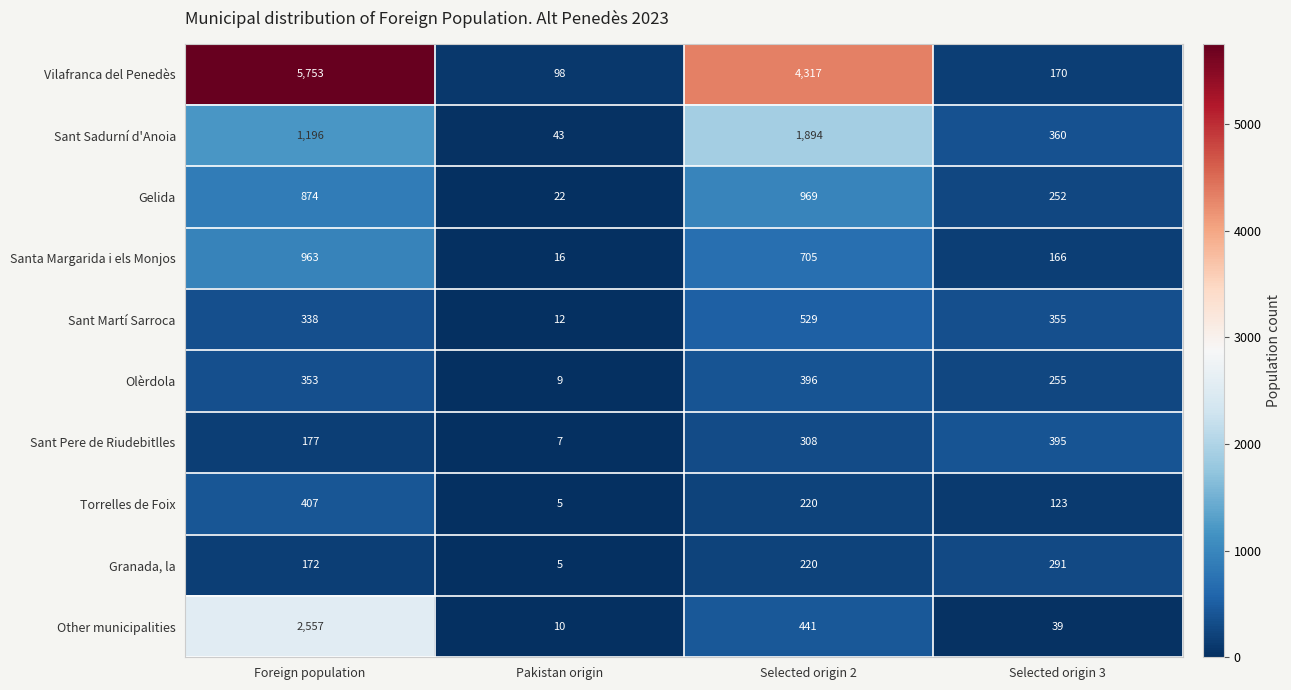

Count the number of data series in this chart.

10